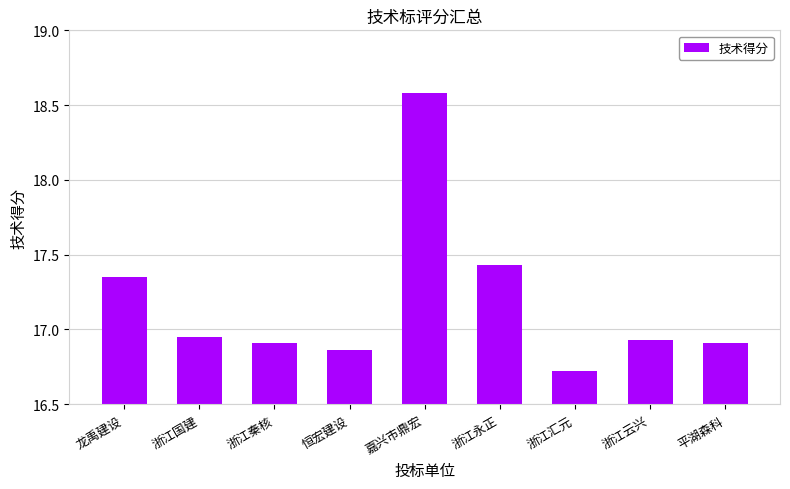

The chart shows a value of 5.2 at 浙江国建. True or false?

False